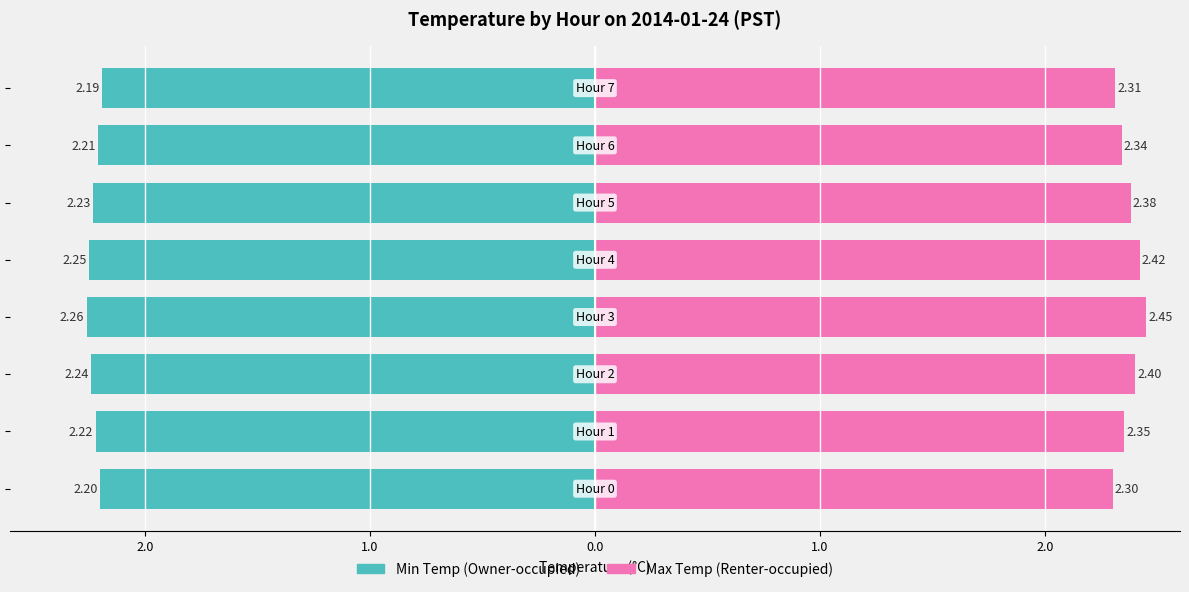

Count the number of categories in the chart.

8